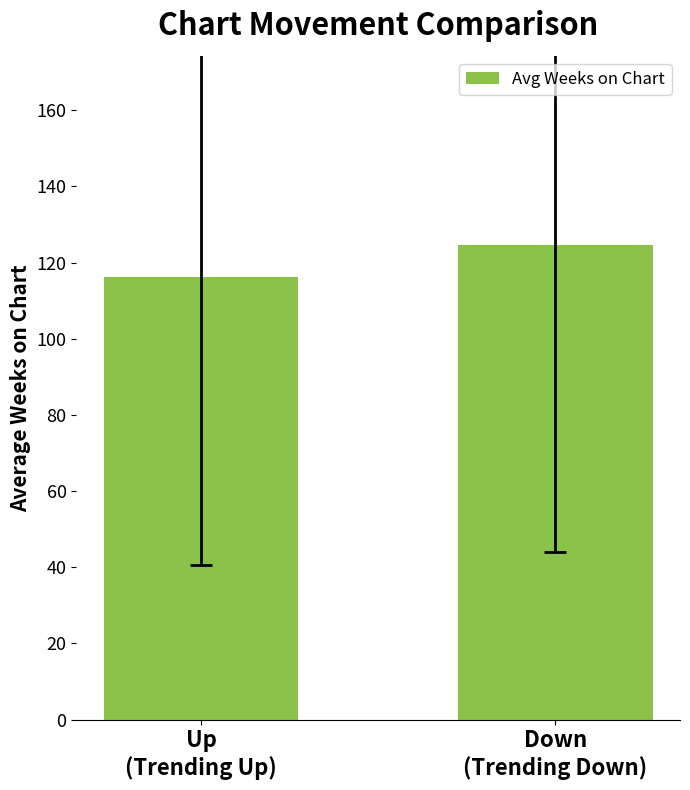

What is the difference between the values at Up
(Trending Up) and Down
(Trending Down)?

8.4